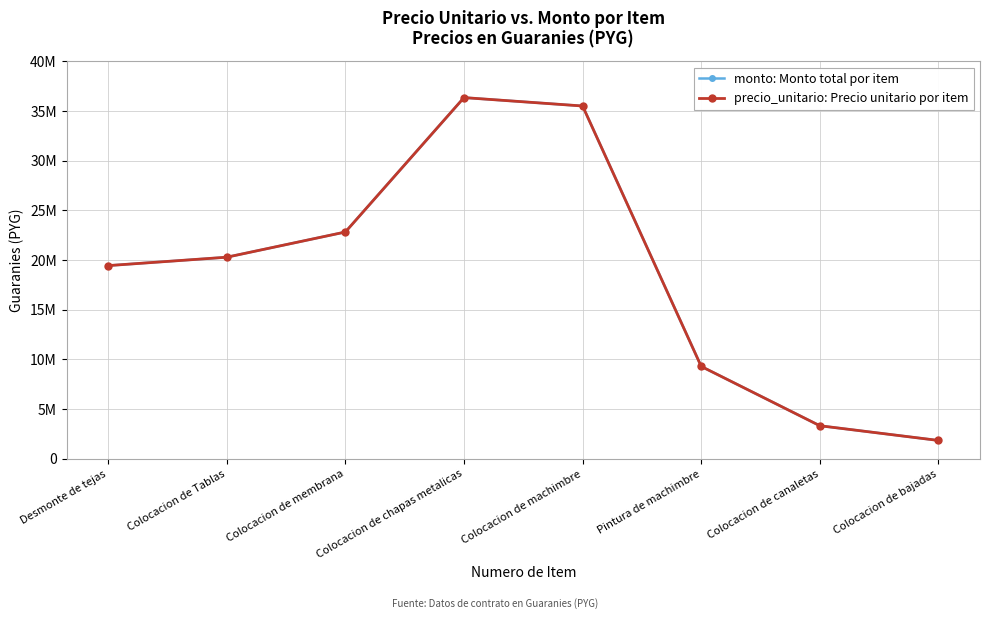

Which has a higher value, Colocacion de bajadas or Desmonte de tejas?

Desmonte de tejas